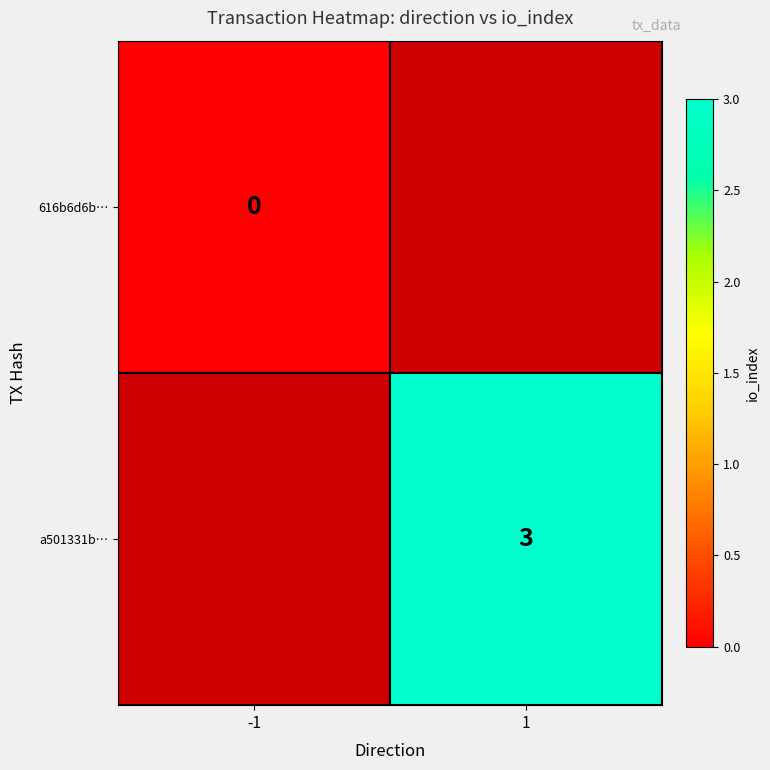

True or false: a501331b… has a value of 2 at 1.

False